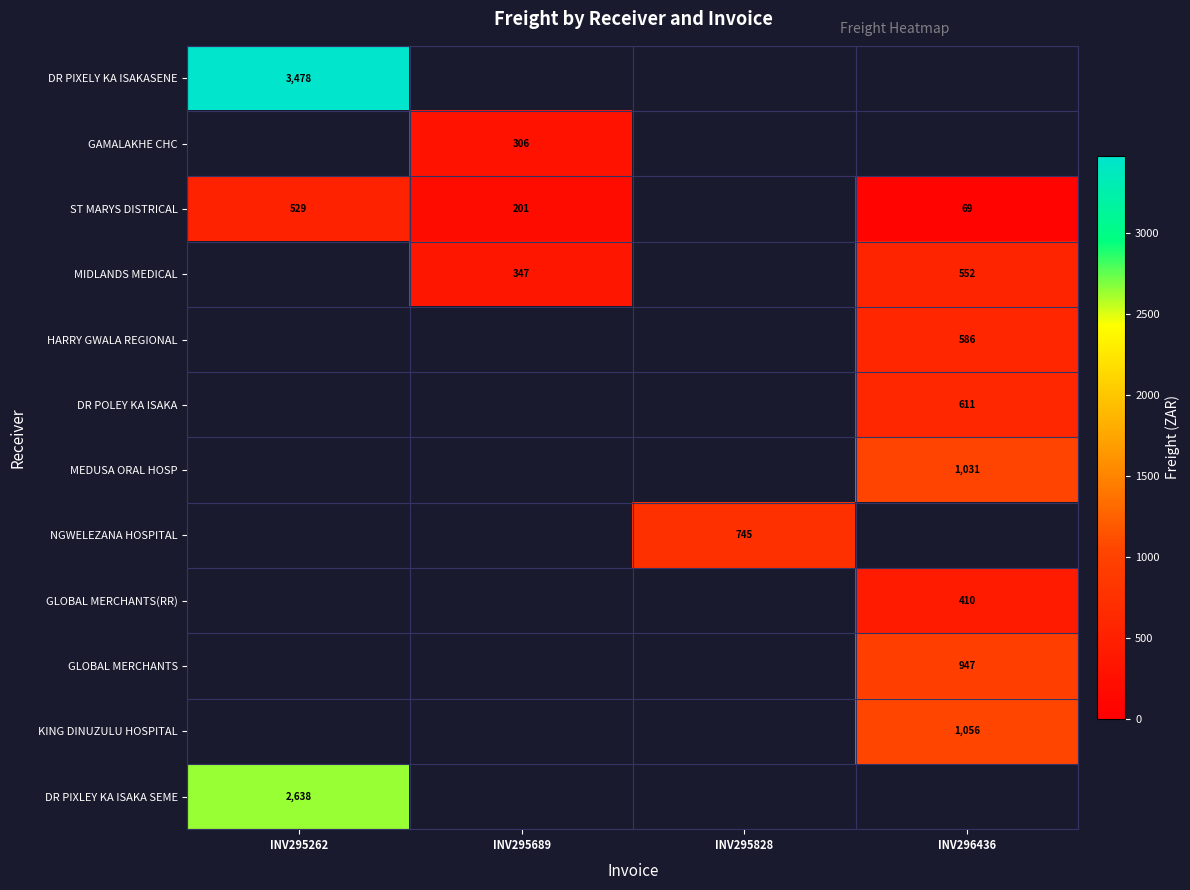

What is the sum of the MIDLANDS MEDICAL values at INV296436 and INV295689?

899.0